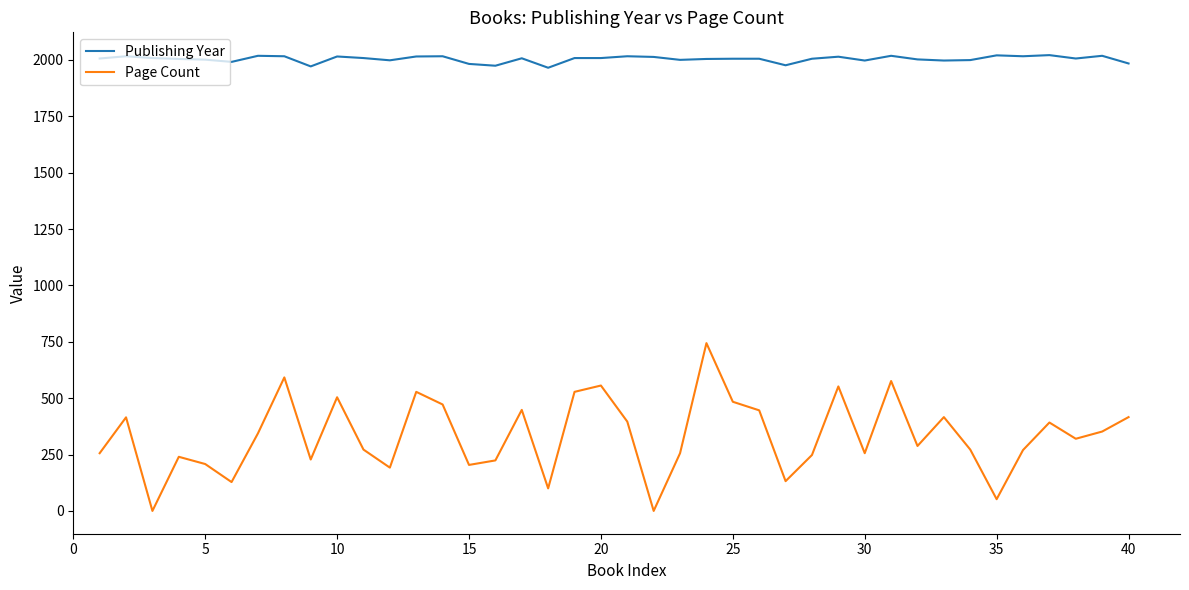

True or false: Page Count and Publishing Year cross at least once.

False